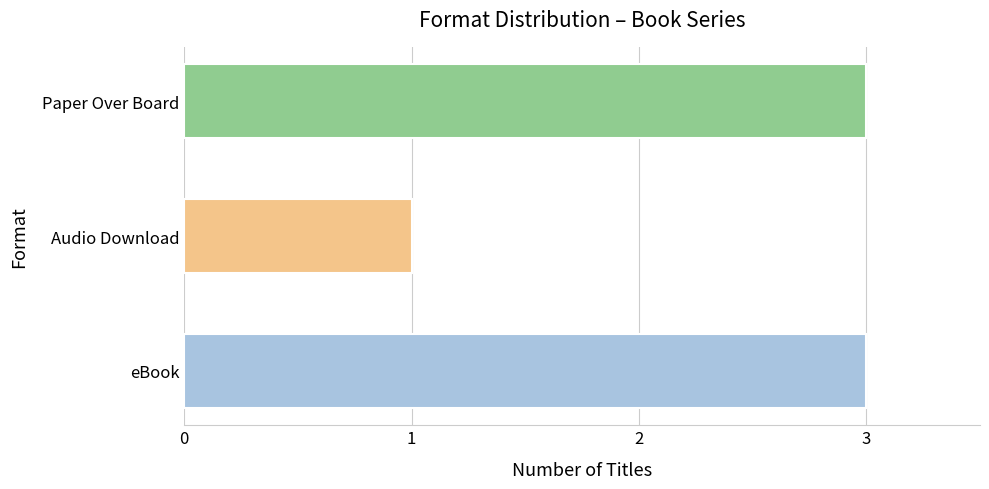

What is the difference between the maximum and minimum values?

2